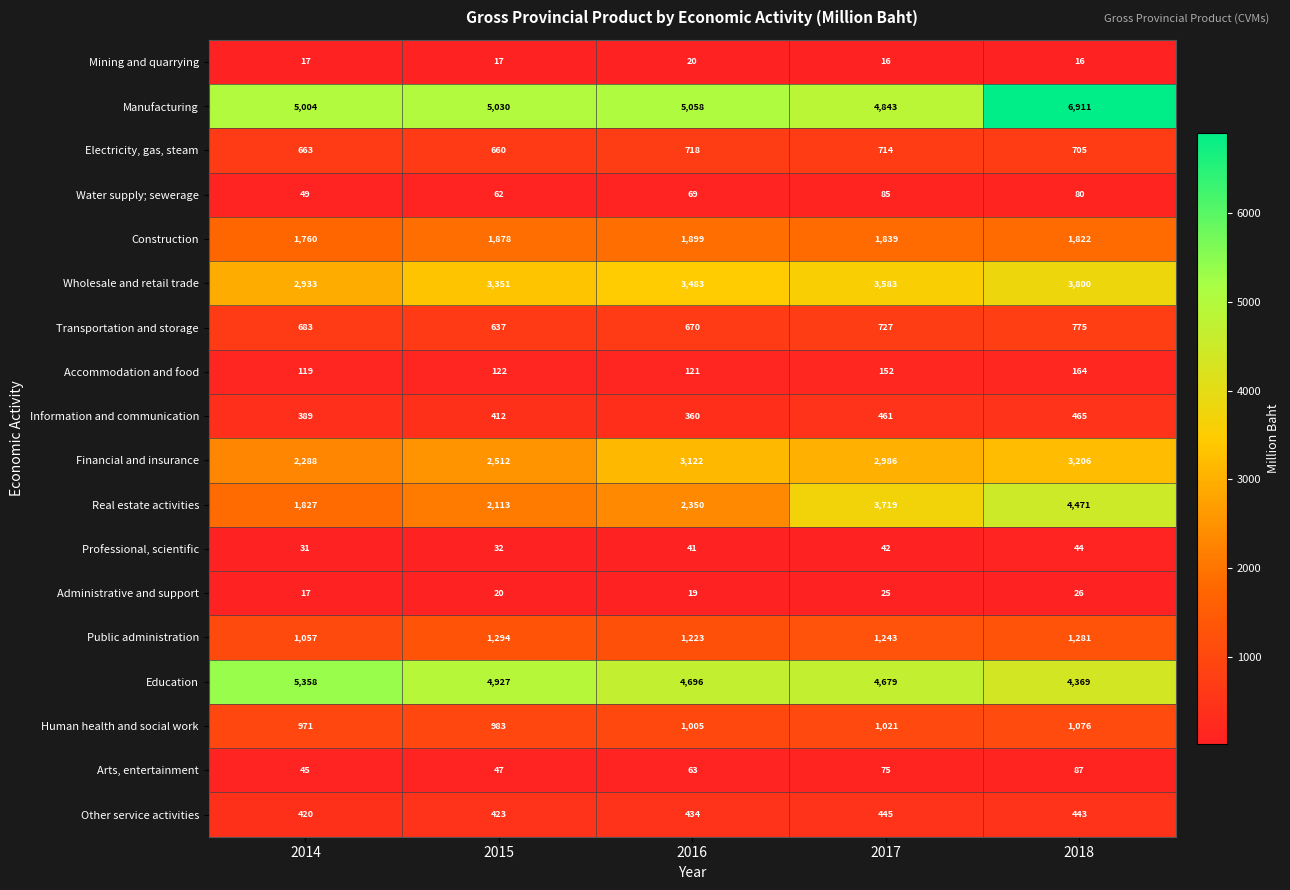

What is the maximum value shown in the chart?

6911